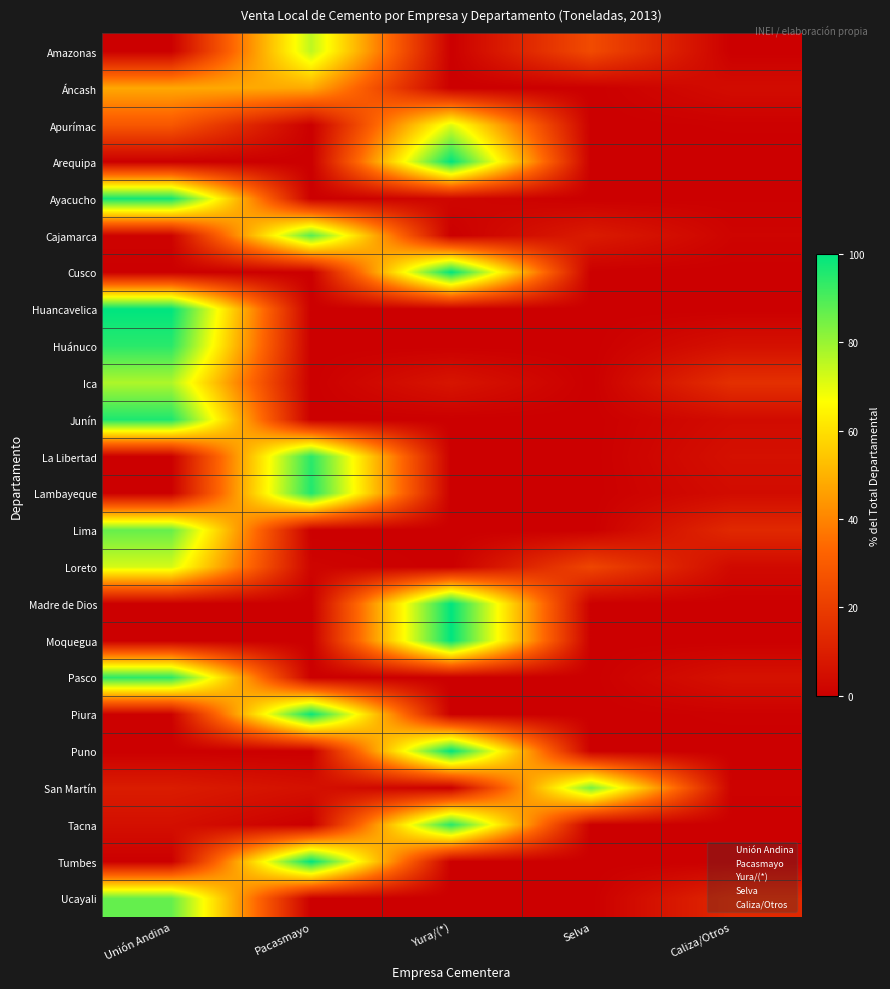

What is the greatest value displayed?

100.0